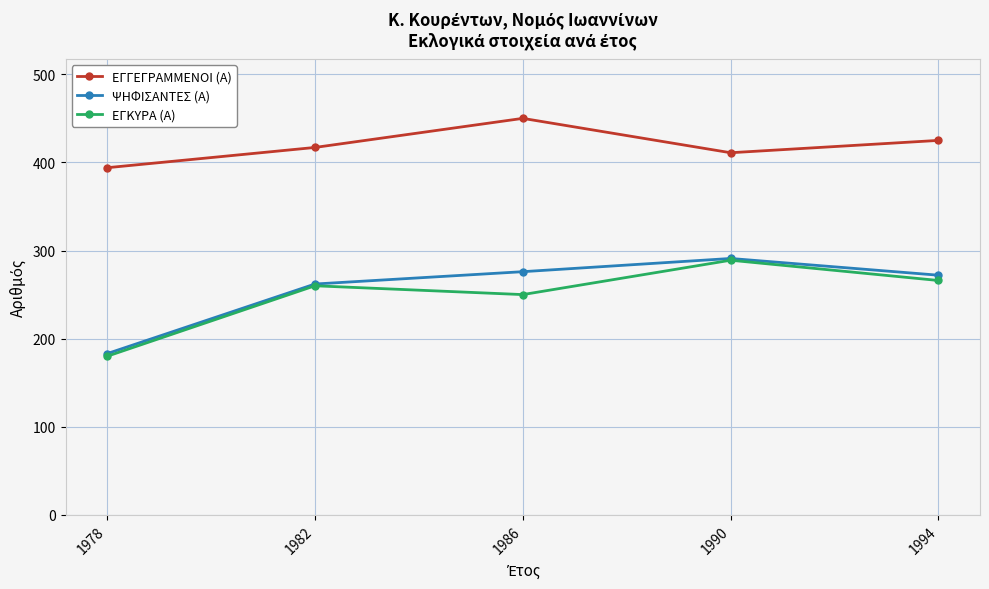

What are all the series names shown in the legend?

ΕΓΓΕΓΡΑΜΜΕΝΟΙ (Α), ΨΗΦΙΣΑΝΤΕΣ (Α), ΕΓΚΥΡΑ (Α)